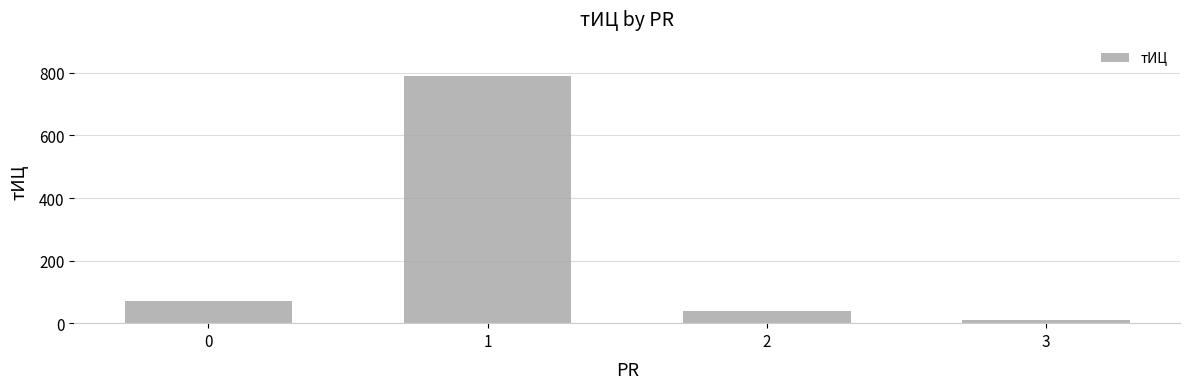

Reading left to right, list all the values displayed in this chart.

70	790	40	10